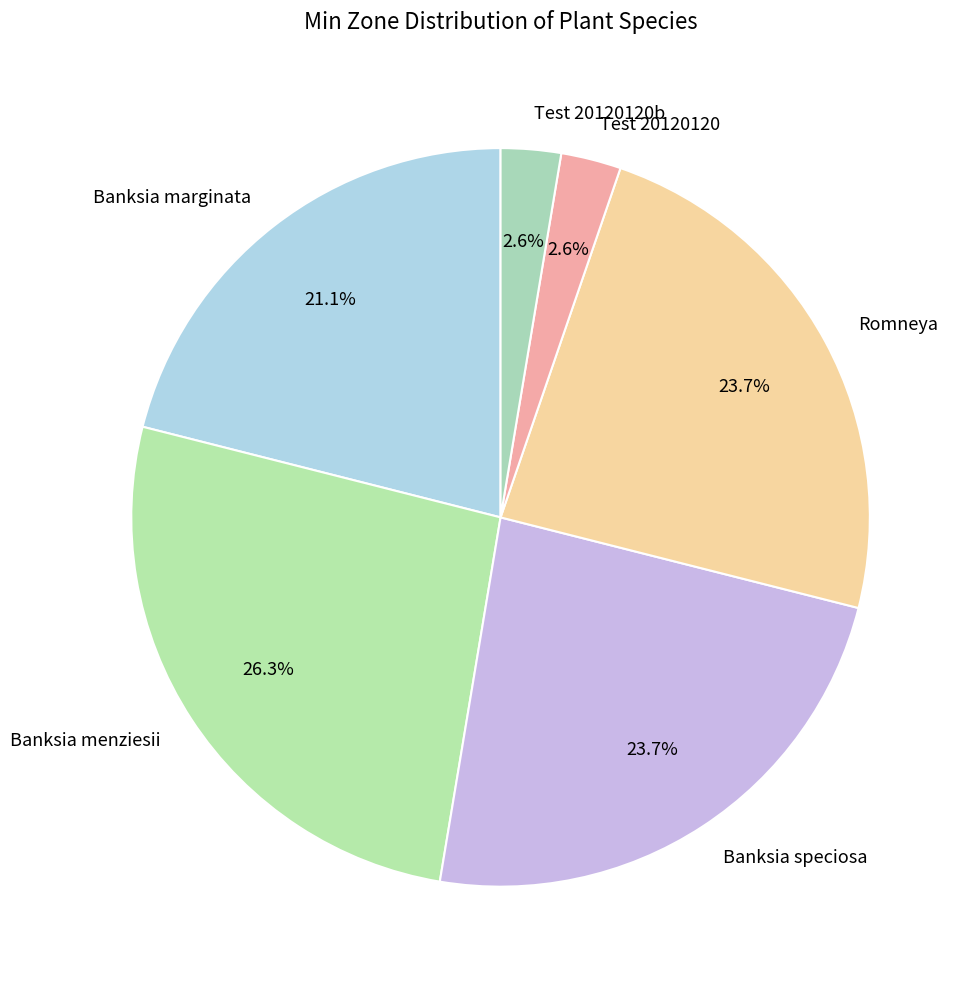

To the nearest percent, what portion does Test 20120120 represent?

3%